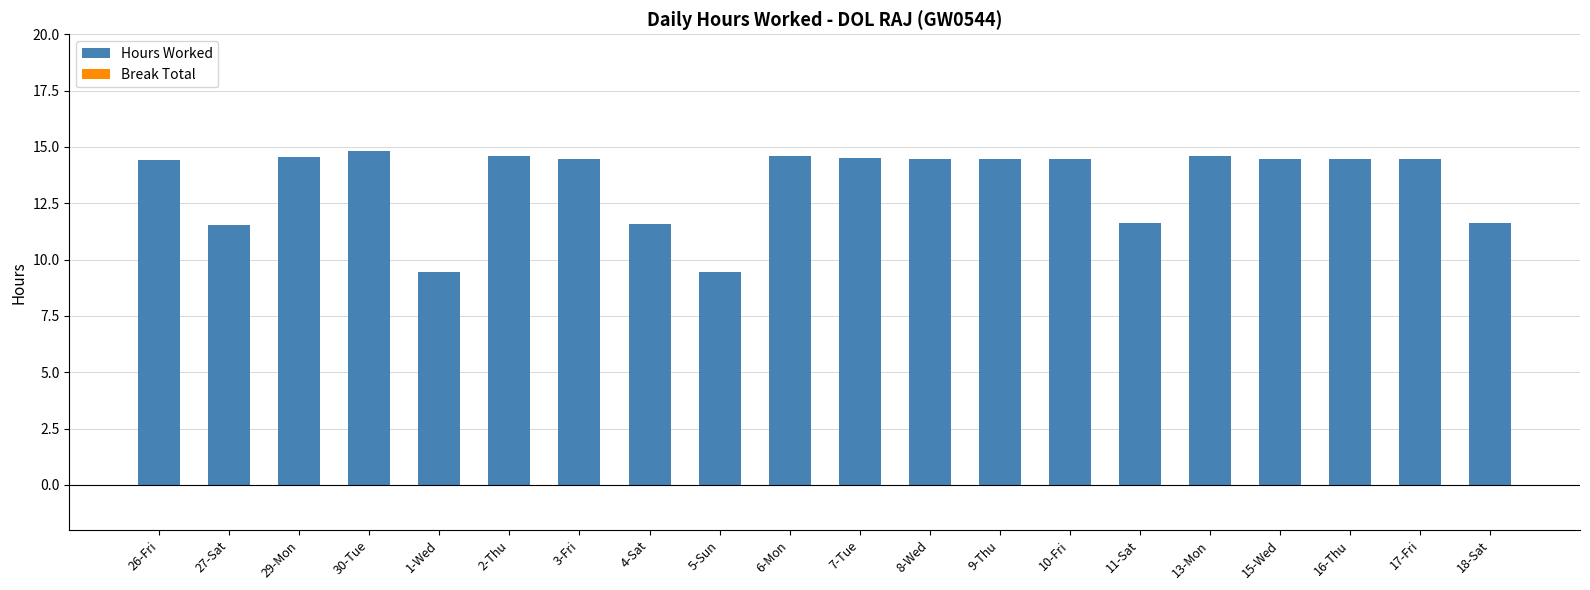

Where does the data first go above 14?

26-Fri